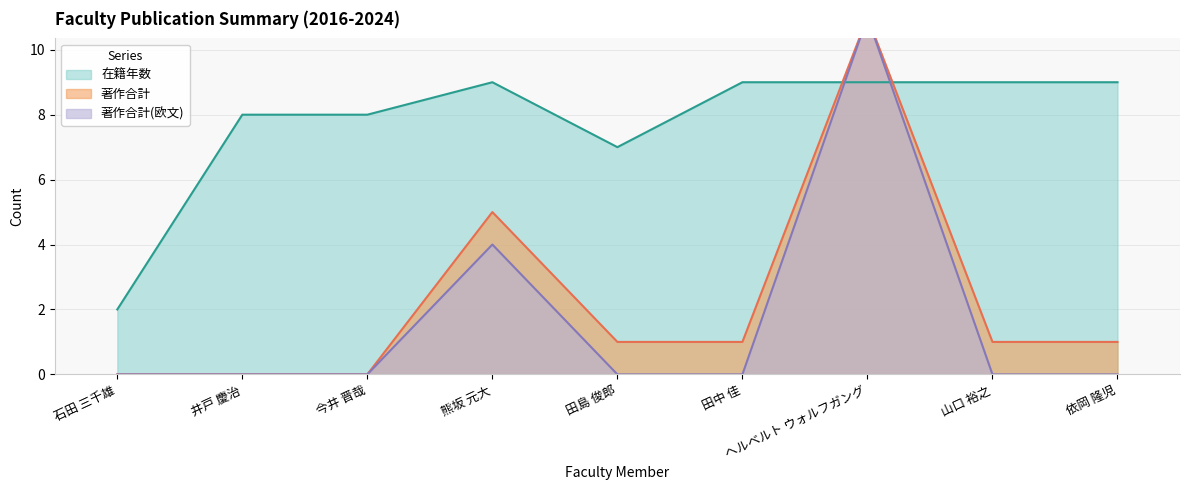

Where does the 著作合計 series first go above 1?

熊坂 元大